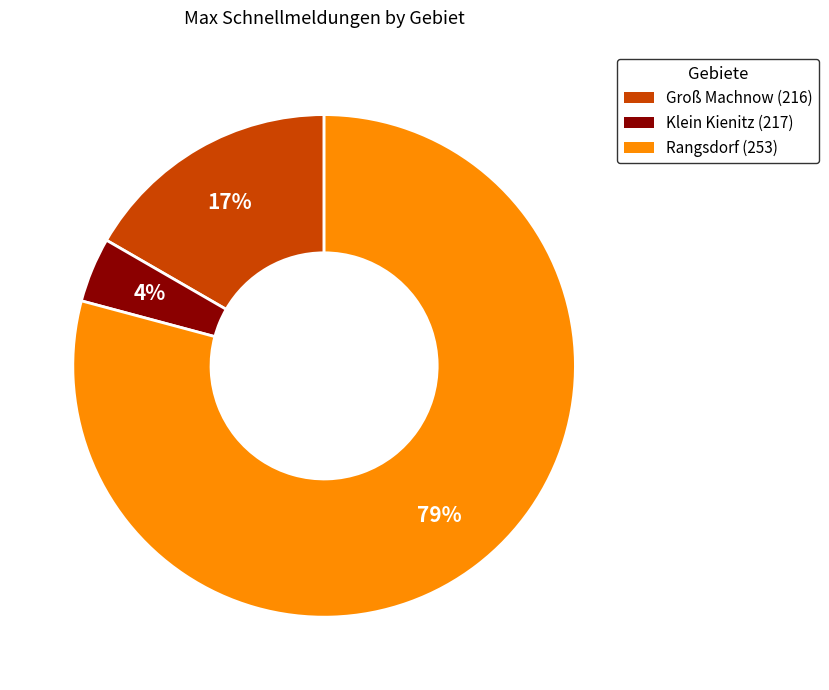

Is it true that Groß Machnow (216) is 17% of the pie?

True